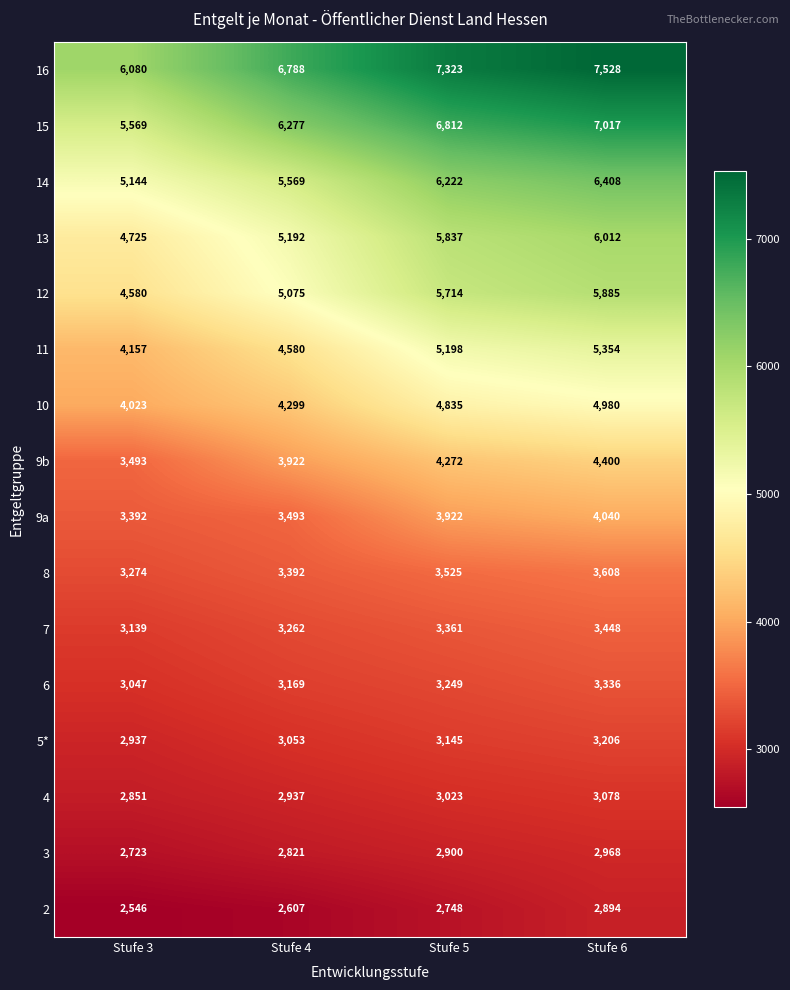

True or false: 10 has a value of 2455 at Stufe 6.

False